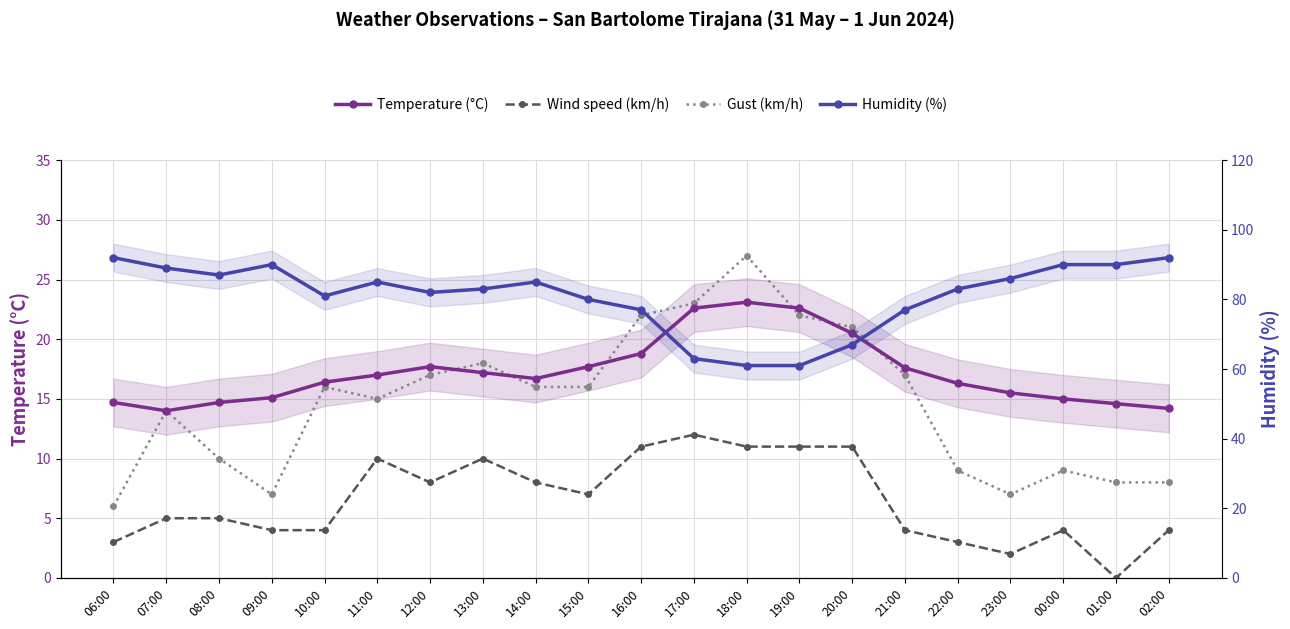

What is the difference between the highest and lowest values at 21:00?

73.0